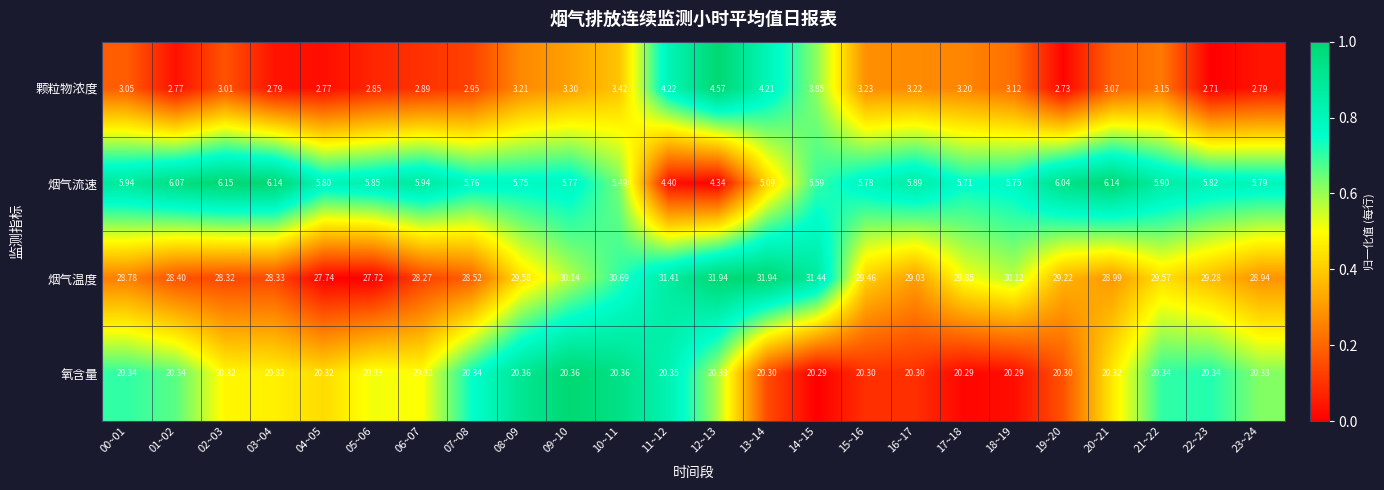

Rank the series at 05~06 from lowest to highest value.

颗粒物浓度, 烟气流速, 氧含量, 烟气温度